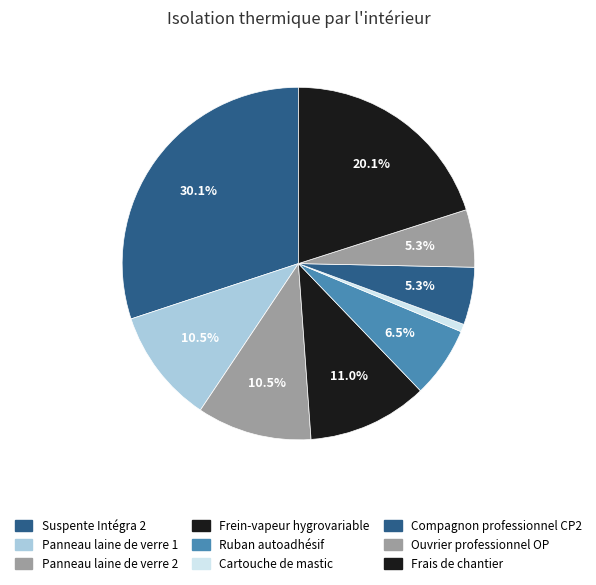

Which has a higher value, Compagnon professionnel CP2 or Suspente Intégra 2?

Suspente Intégra 2